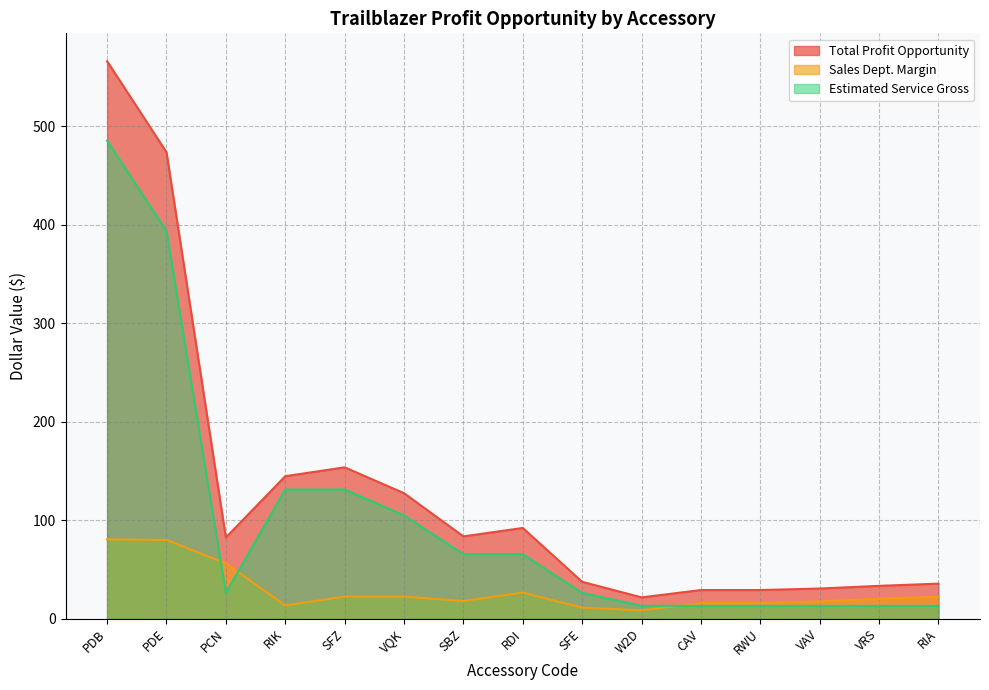

At which label is Total Profit Opportunity closest to 293?

SFZ